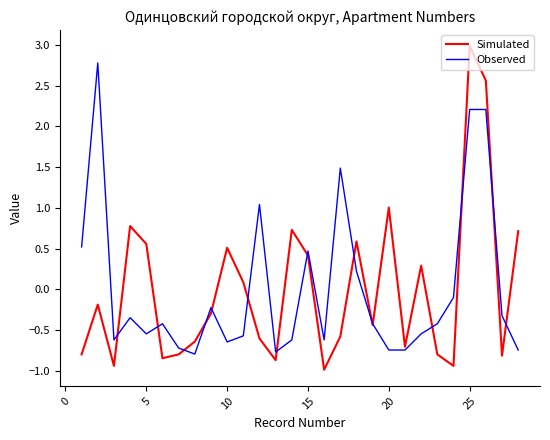

What is the minimum value for Simulated?

-1.0